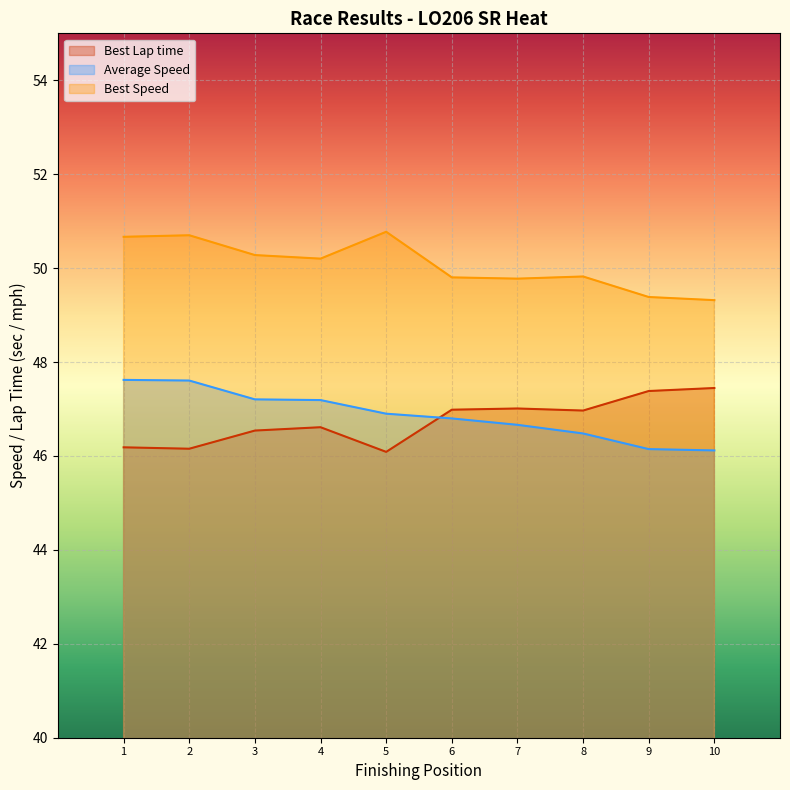

What is the sum of the Best Lap time values at 6 and 2?

93.1